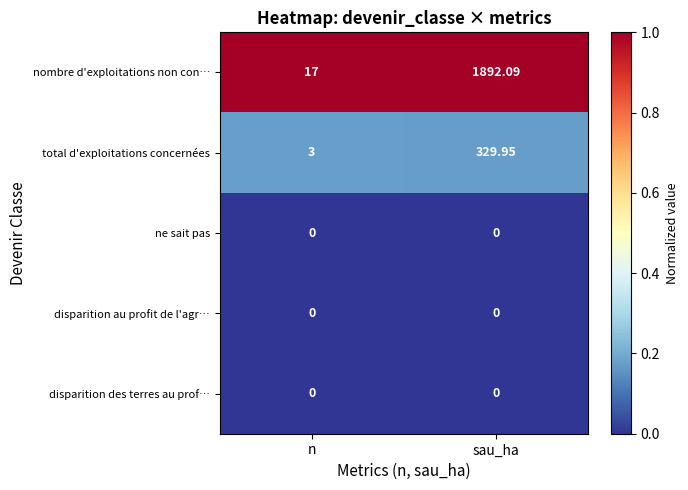

Which series changed the most between n and sau_ha?

nombre d'exploitations non con…